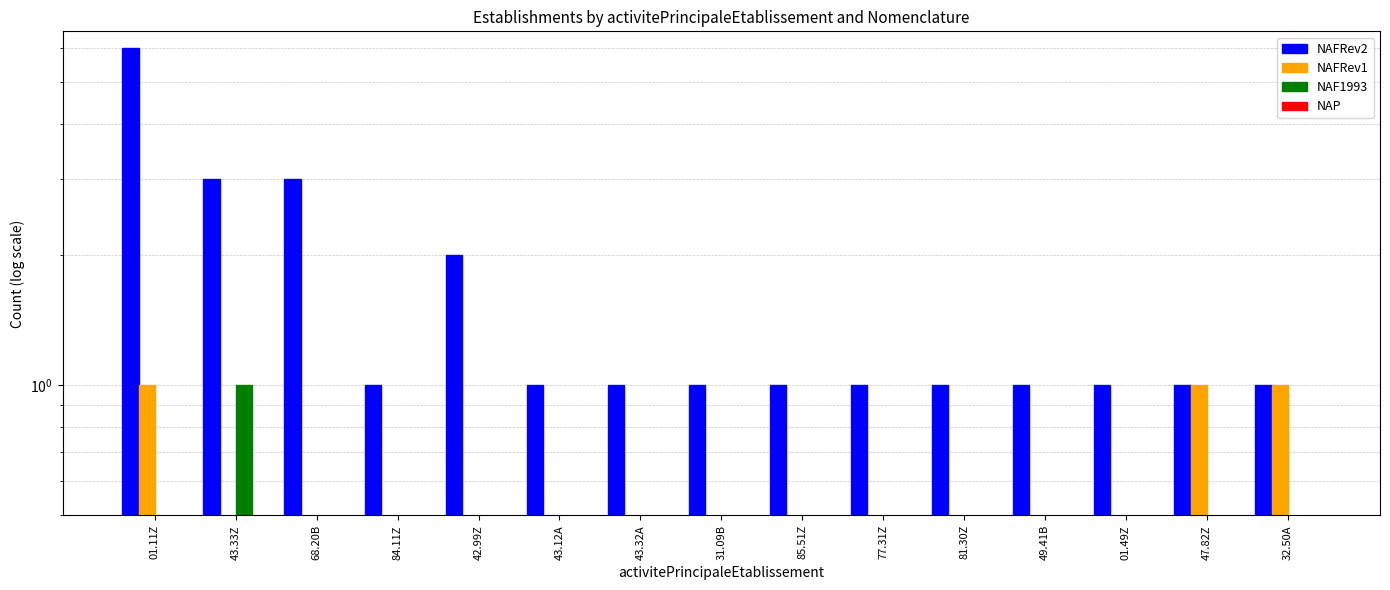

At which category does the chart reach its peak across all series?

01.11Z